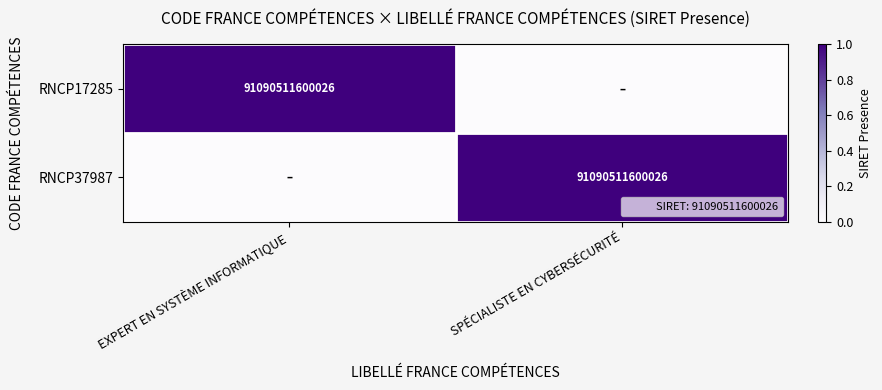

What is the highest value of the RNCP37987 series?

1